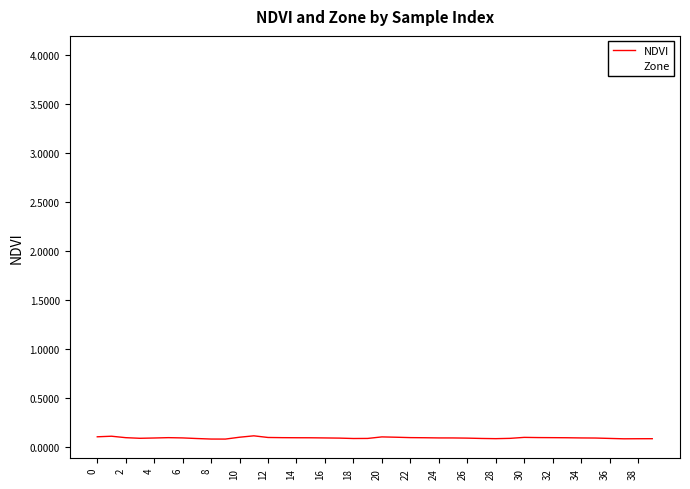

How many lines are shown in the chart?

1